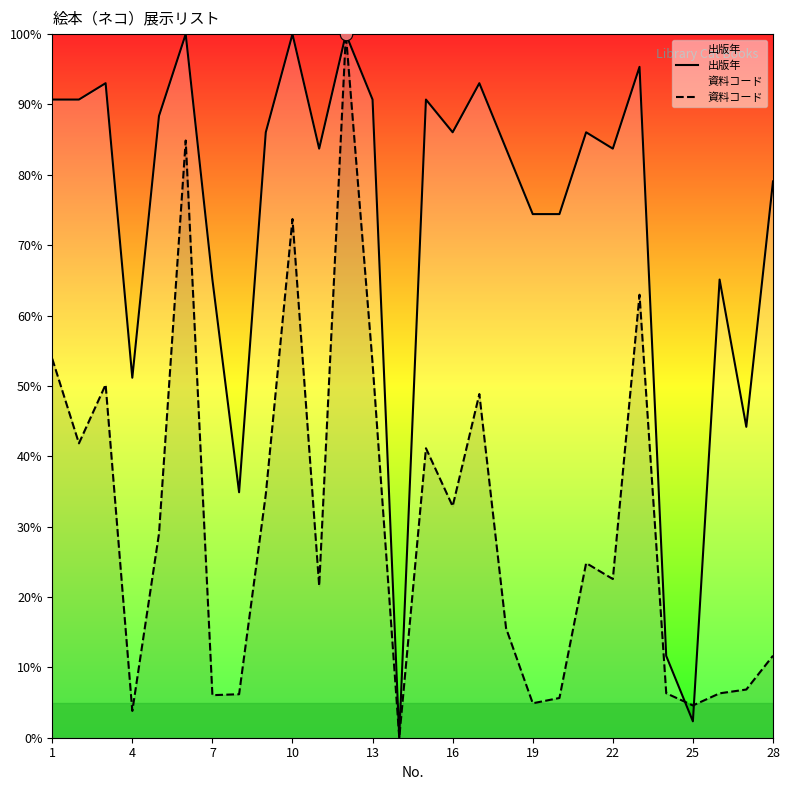

What are all the series names shown in the legend?

出版年, 資料コード